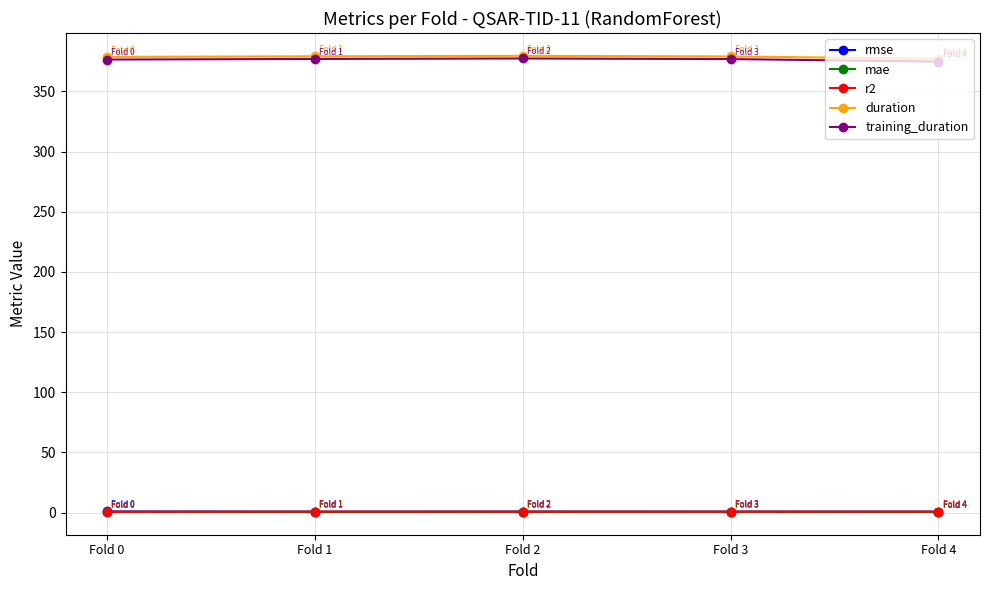

True or false: r2 has more than 2 interior local peaks.

False